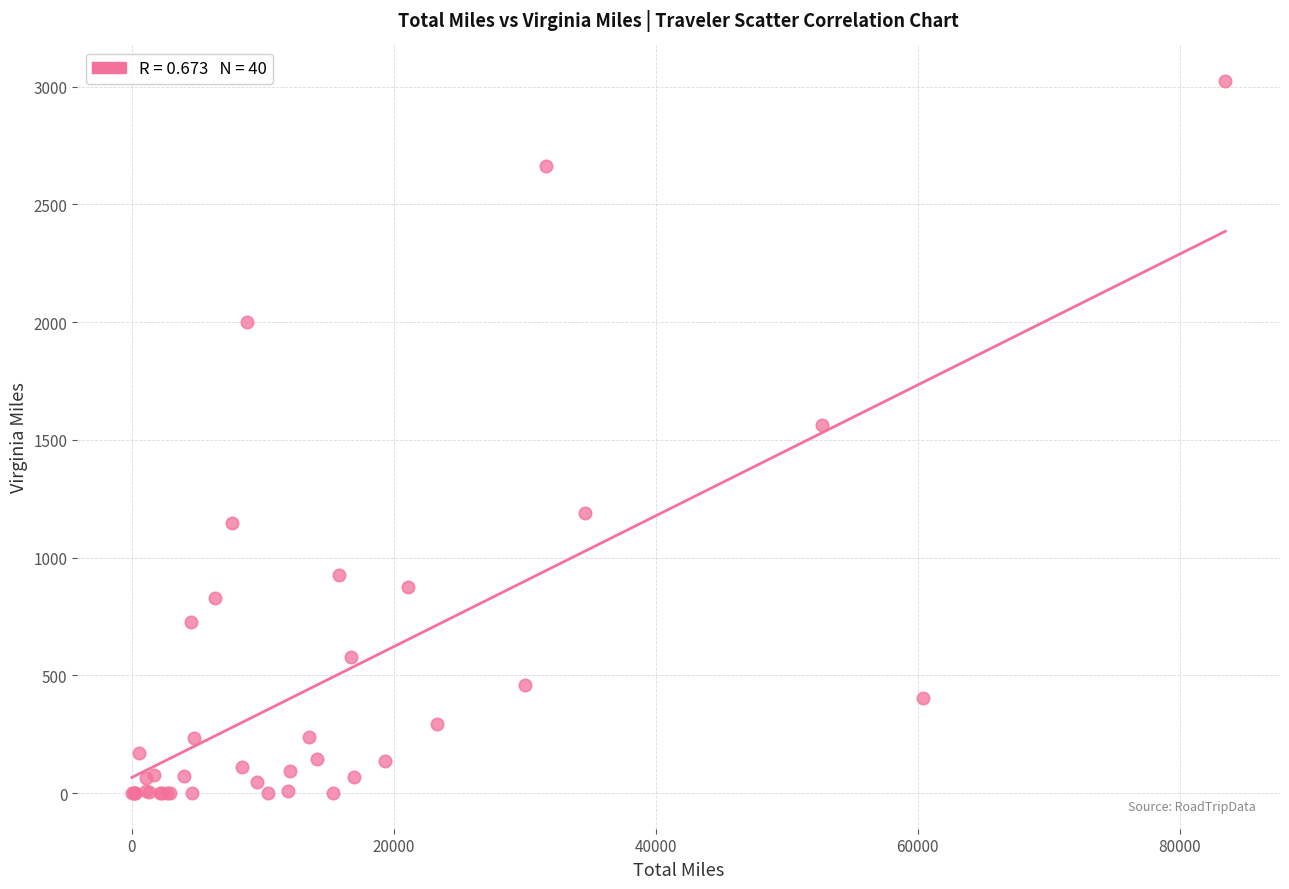

What Y value in the scatter plot is closest to 1511?

1562.7